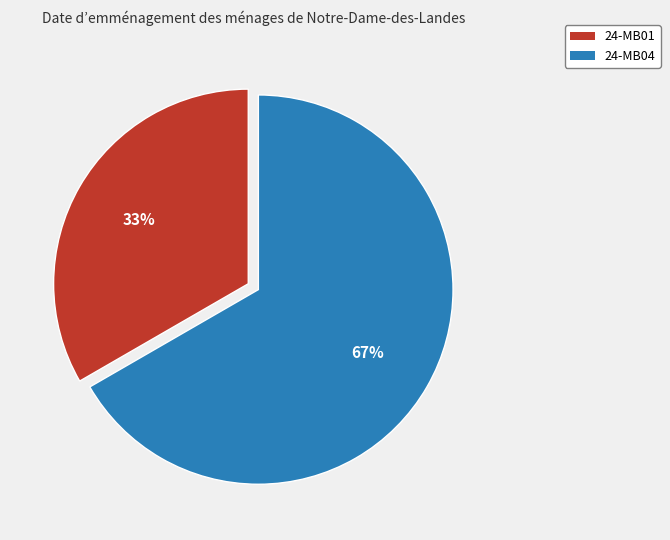

What percentage is the 24-MB04 slice, to the nearest percent?

67%